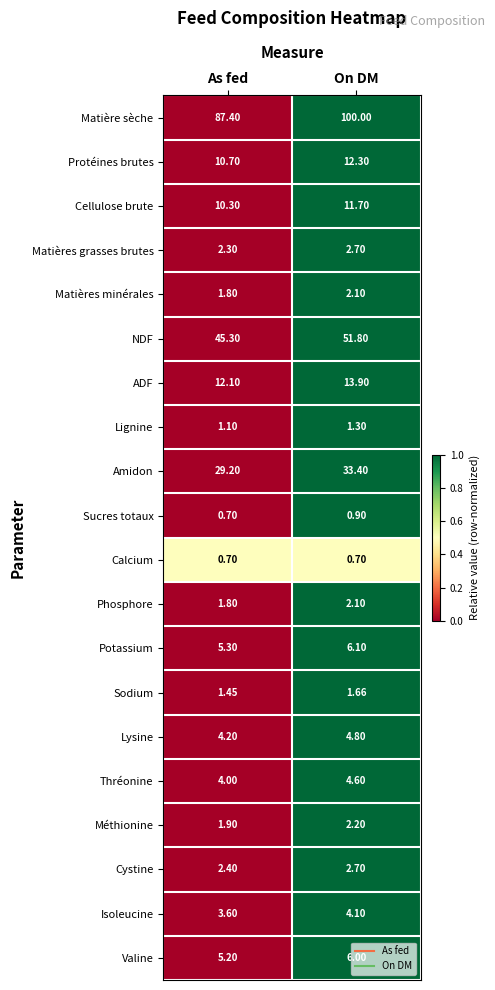

What is the spread (max minus min) of values at On DM?

99.3